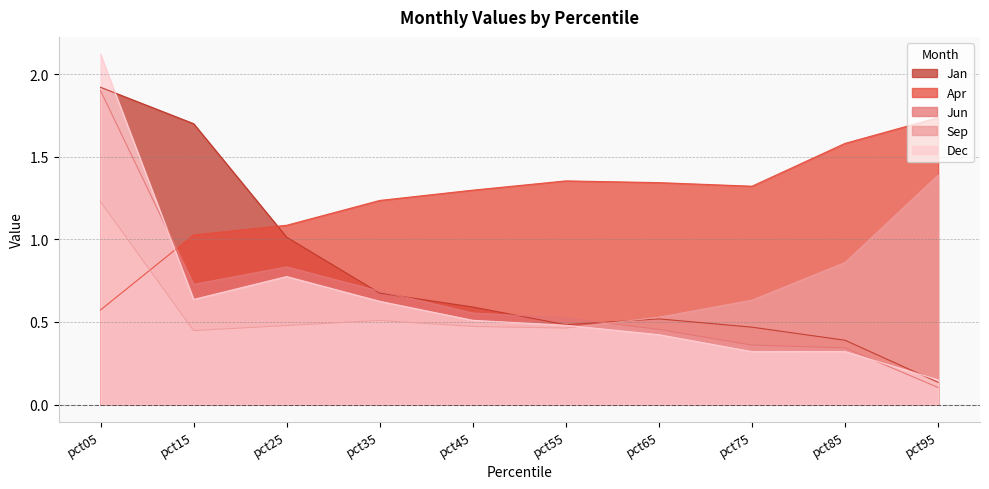

At which label does Dec reach its minimum?

pct95